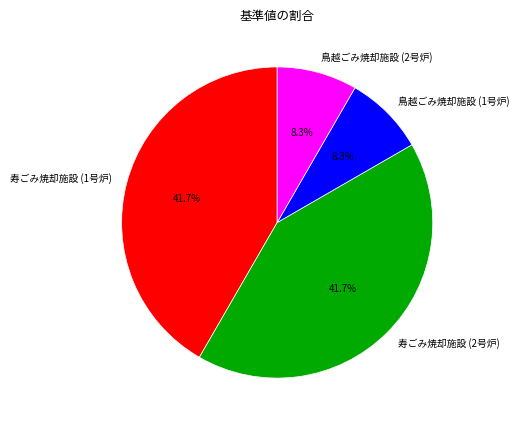

Is it true that 寿ごみ焼却施設 (2号炉) is 42% of the pie?

True